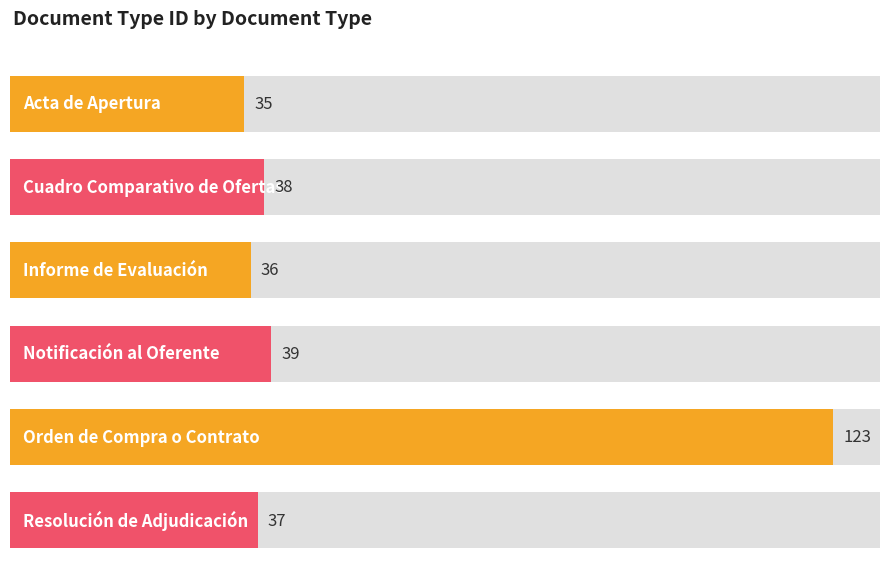

What is the label of the 6th bar from the right?

Acta de Apertura